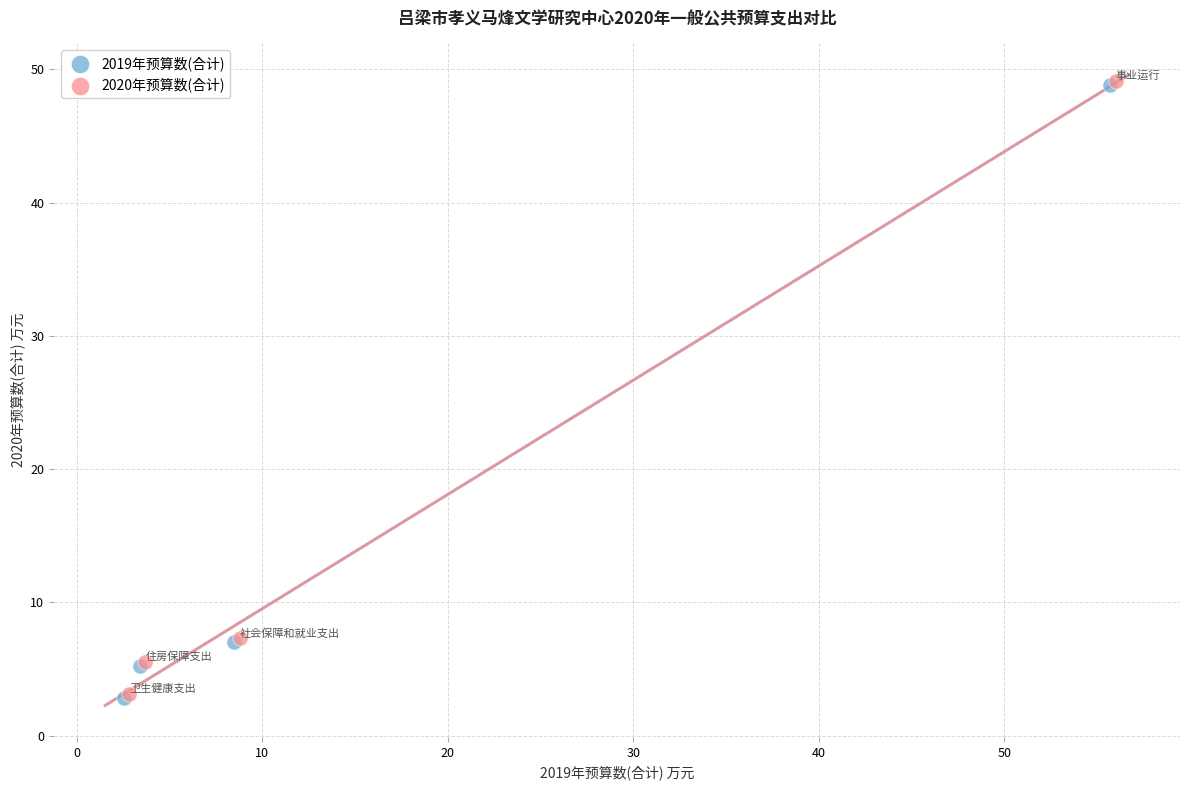

What are all the series names shown in the legend?

2019年预算数(合计), 2020年预算数(合计)